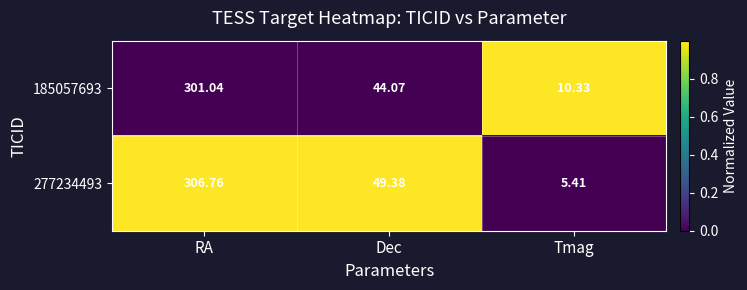

How many values in the 277234493 series exceed 49?

2